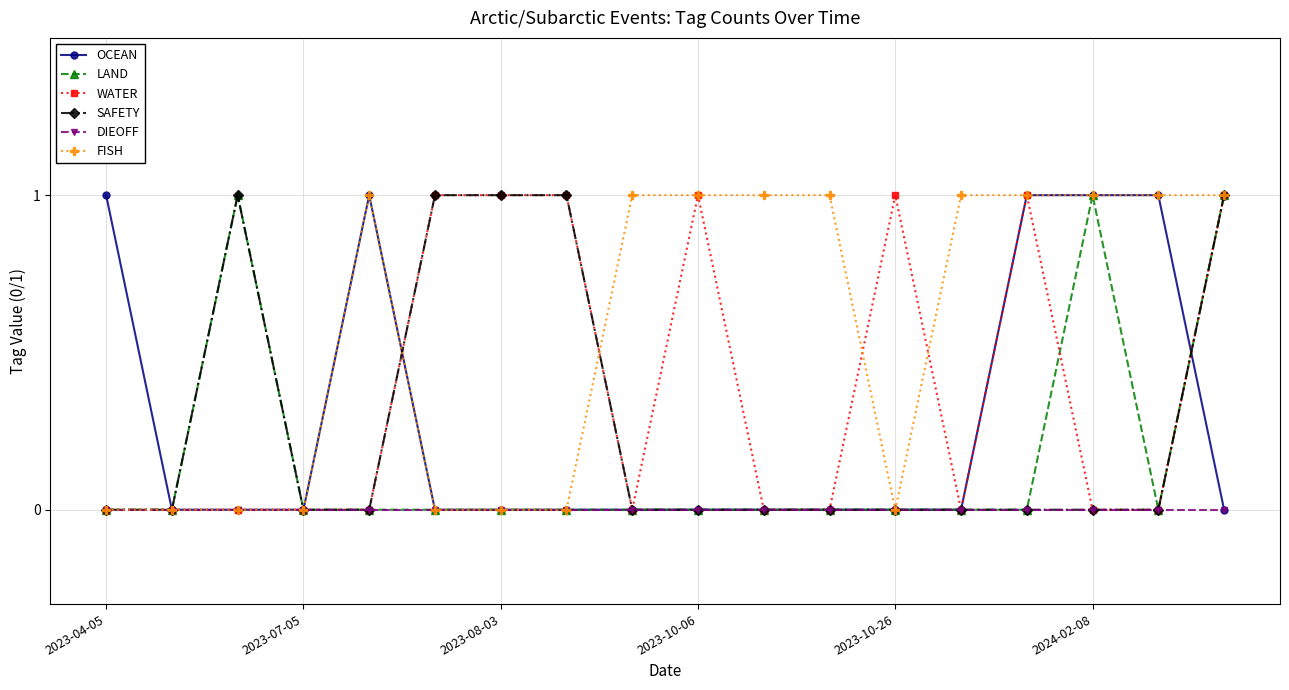

What is the value of the FISH point at the 14th from the left?

1